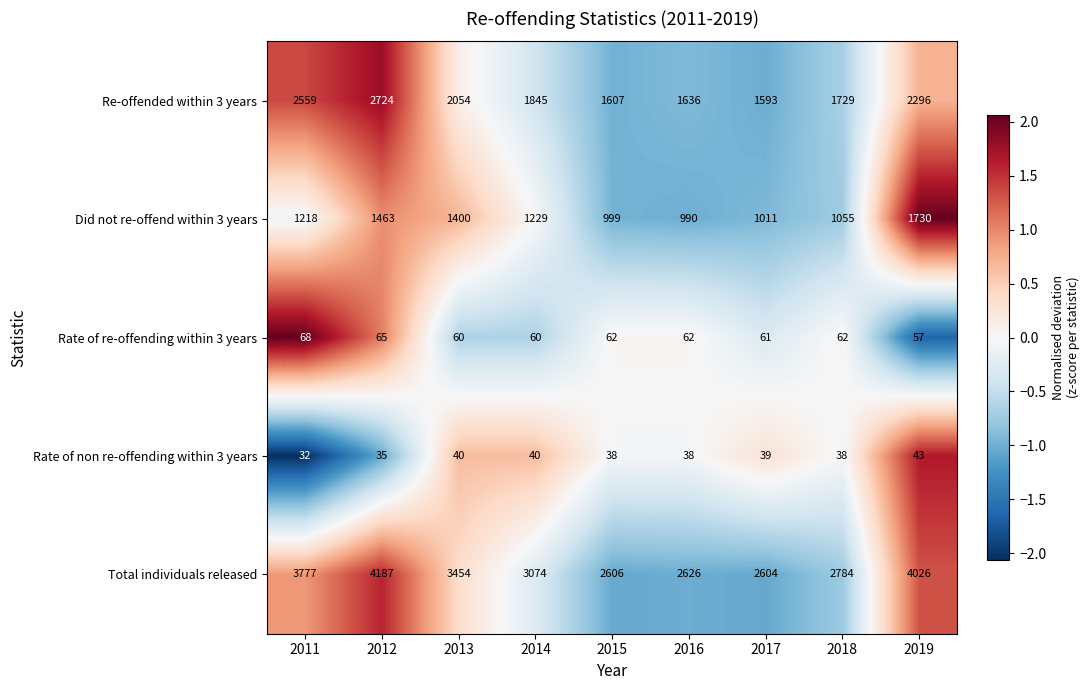

Count the number of data series in this chart.

5